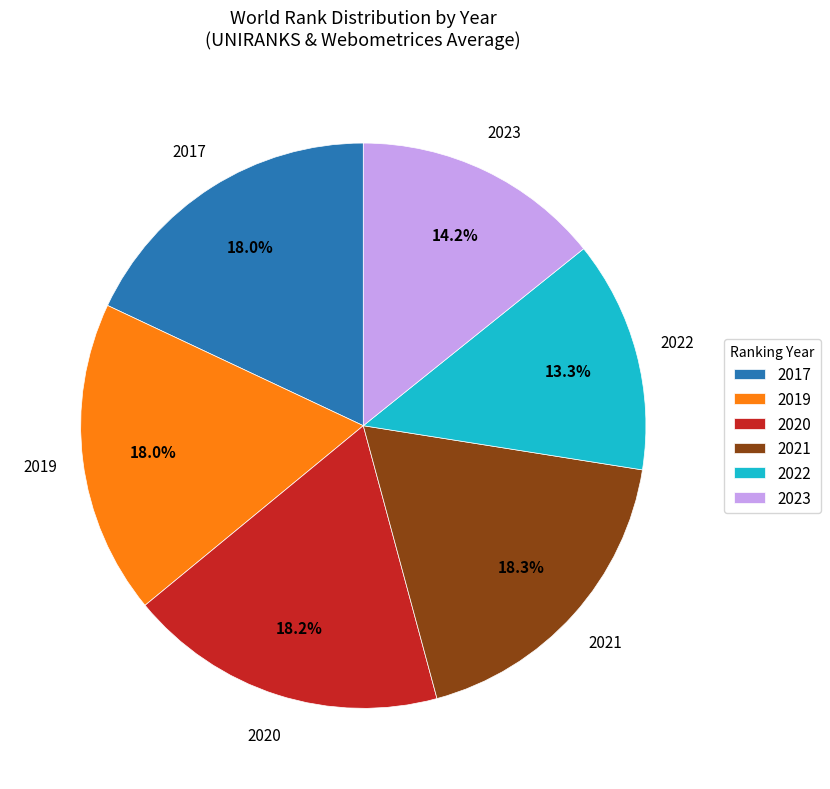

Does 2021 represent more than half of the total?

No